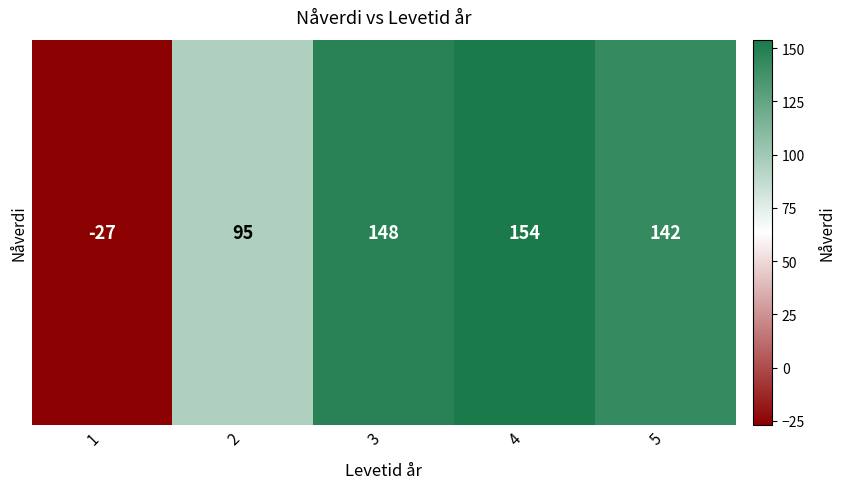

Which label corresponds to the largest value in the chart?

4